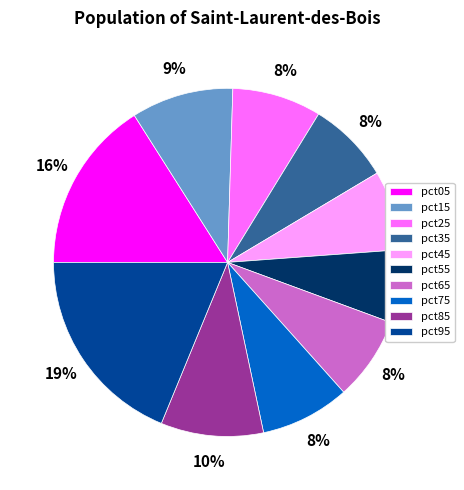

Is the sum of pct85 and pct65 greater than half?

No